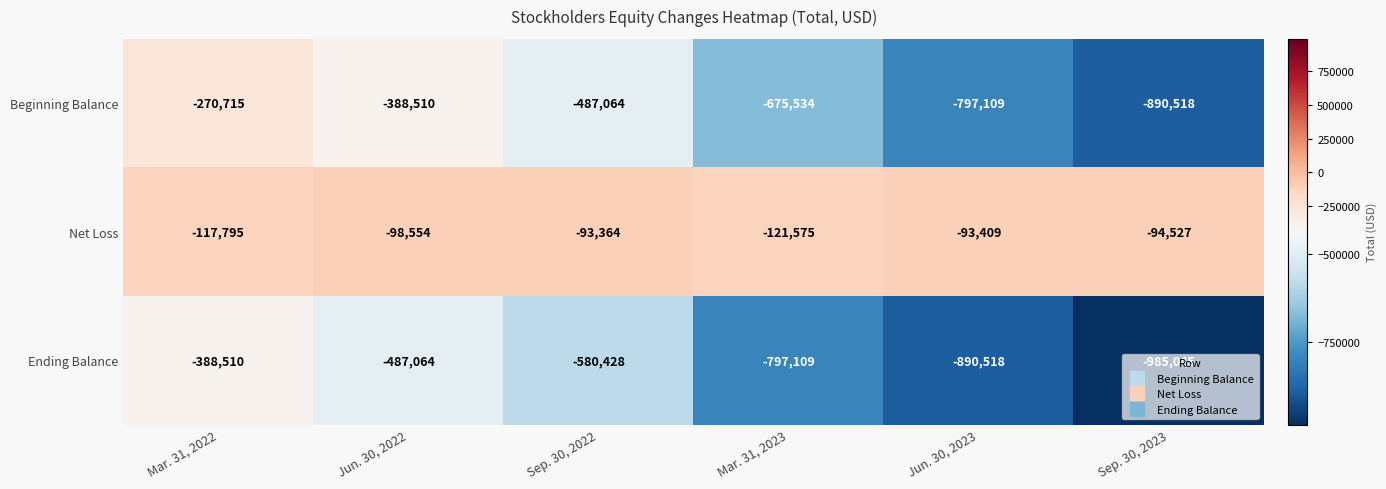

At which category does the chart reach its peak across all series?

Sep. 30, 2022